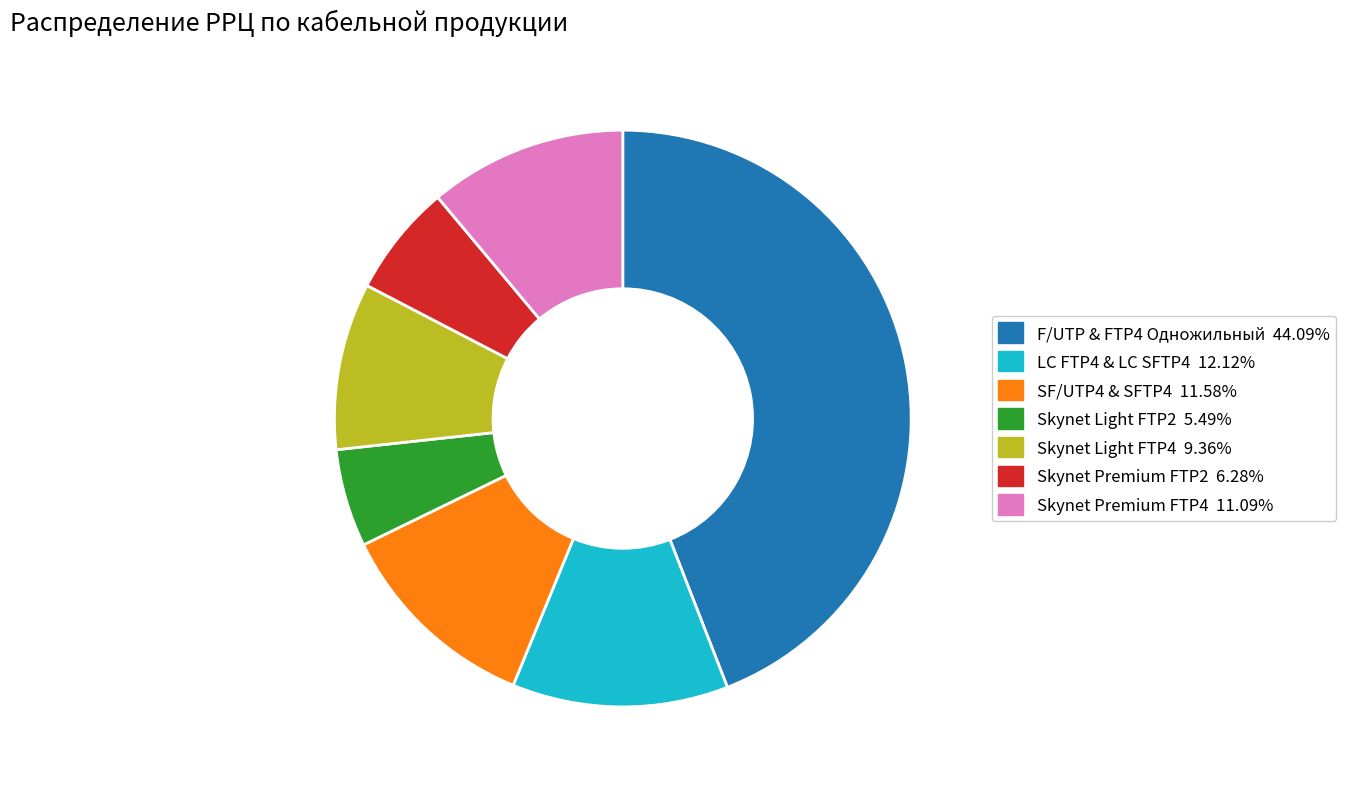

Does any single category account for the majority?

No